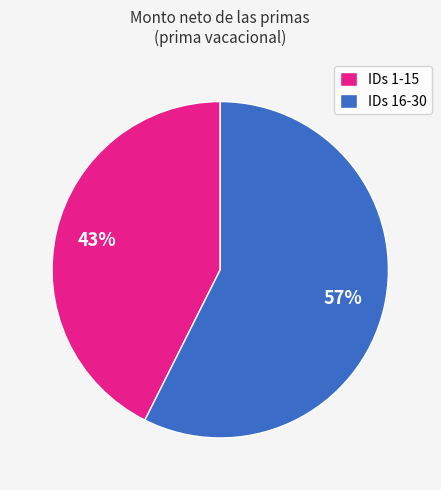

Do IDs 16-30 and IDs 1-15 together represent more than half of the pie?

Yes